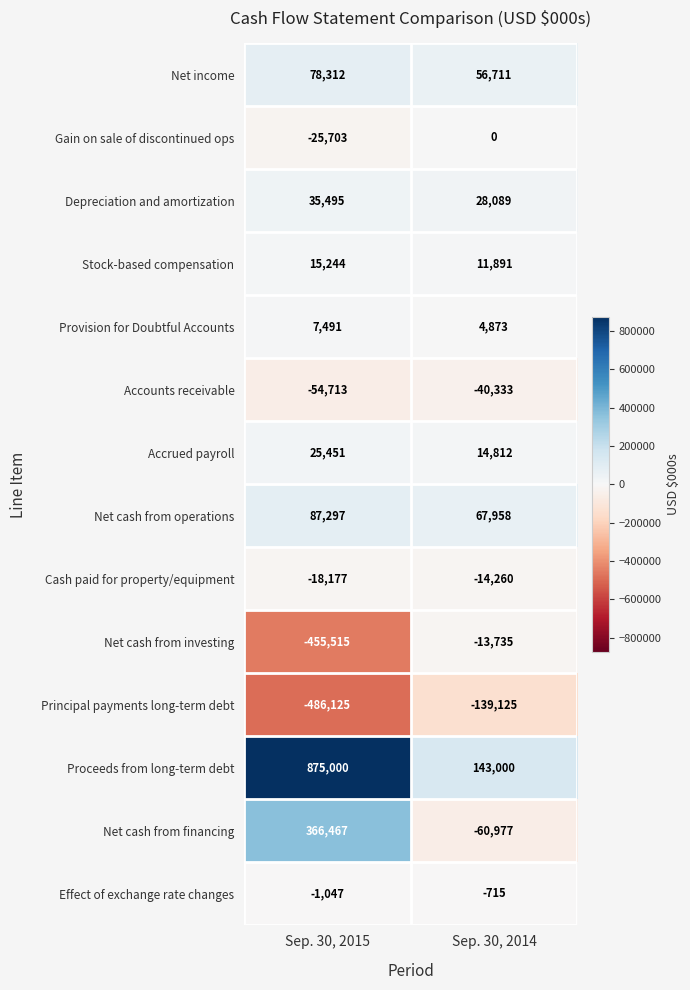

What is the greatest value displayed?

875000